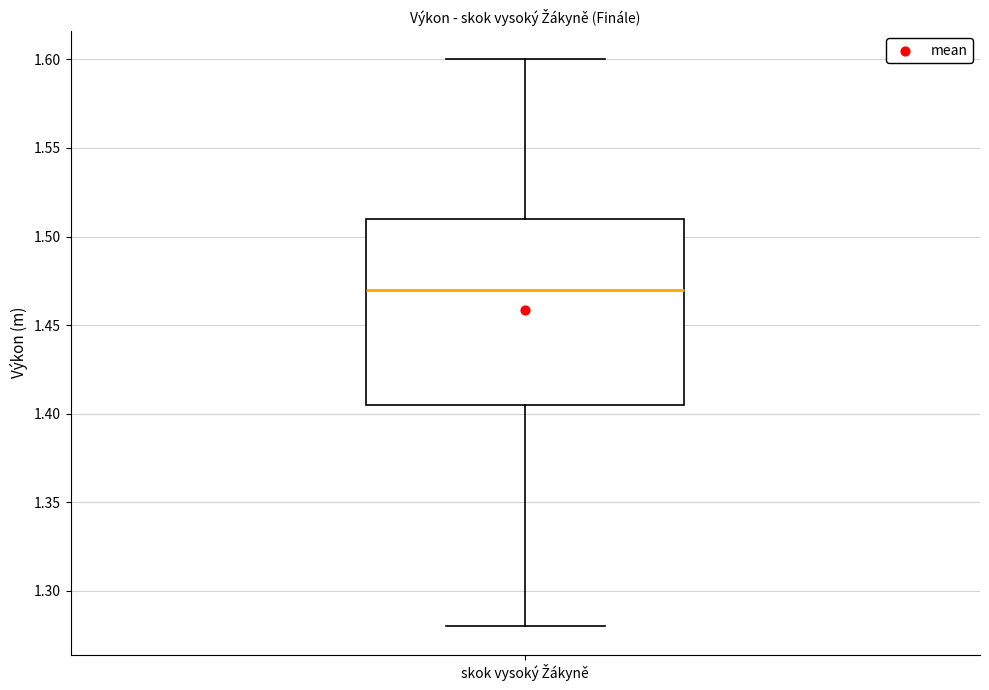

Read this box plot against the y-axis: the position of the median line, the range covered by the box, and the ends of both whiskers. The values are not printed on the chart, so give them approximately, as read against the axis.

median 1.470, box 1.405 to 1.510, whiskers 1.280 to 1.600